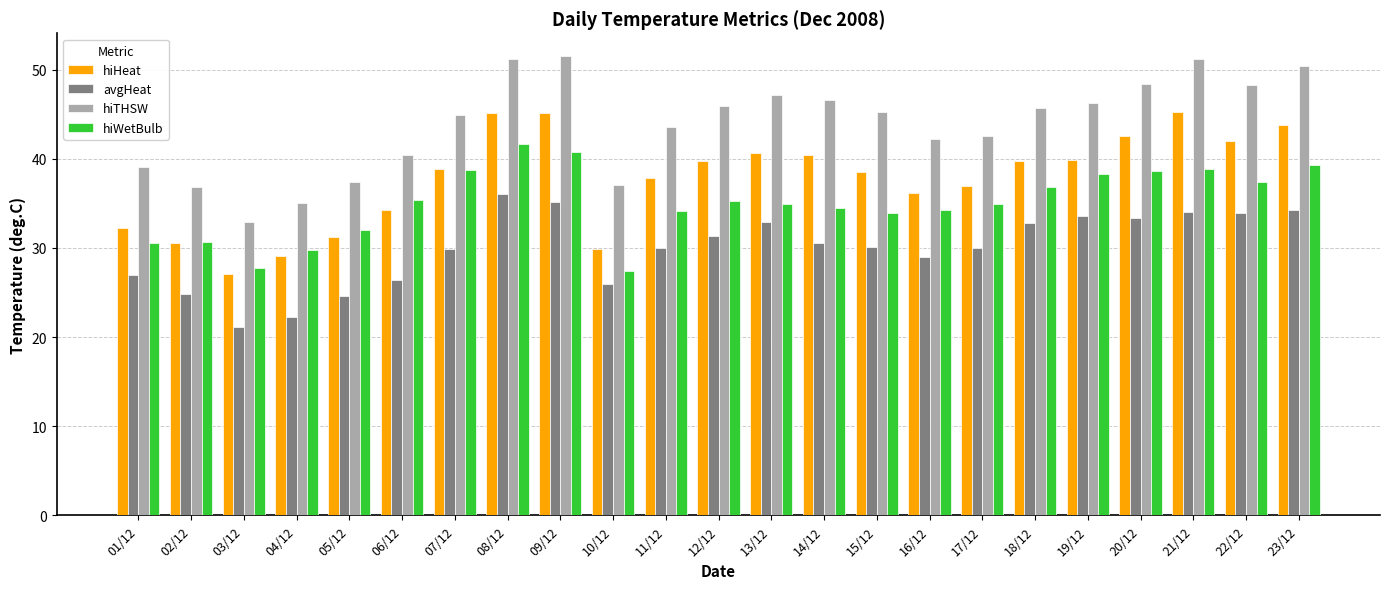

Are the bars horizontal?

No